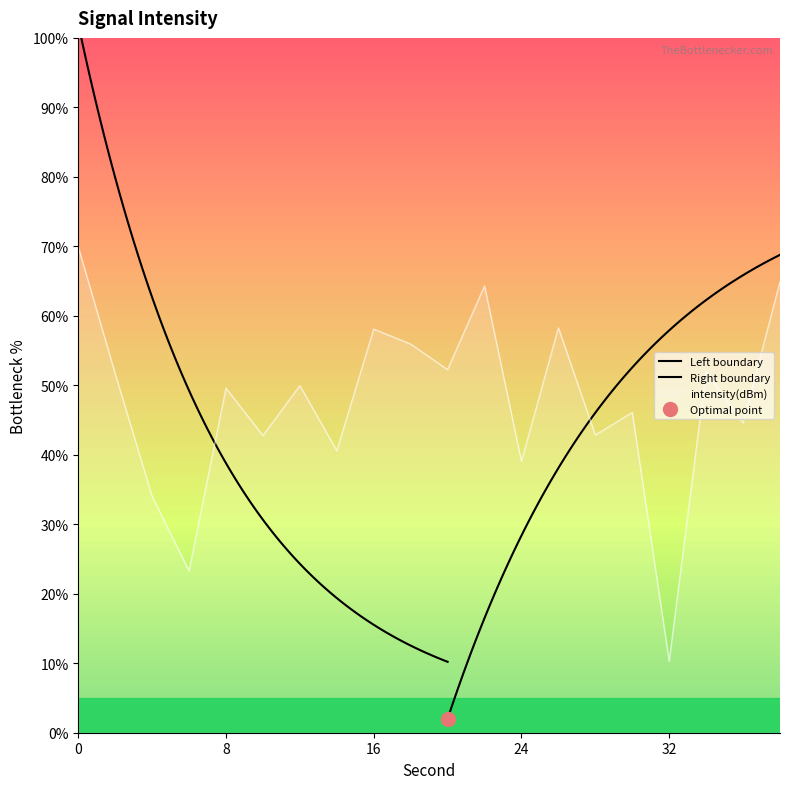

What is the change in value from 6 to 14?

+17.3